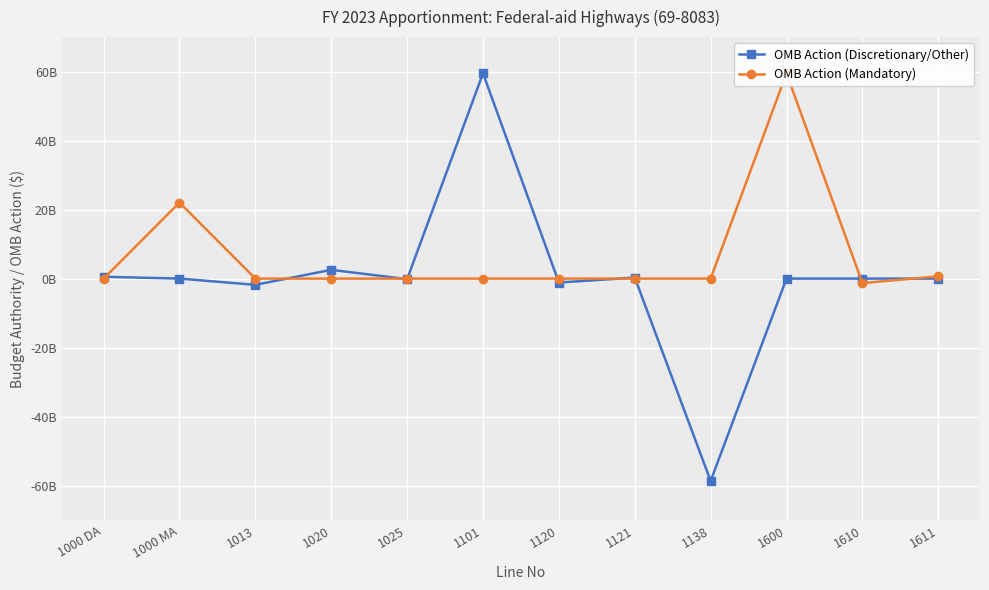

True or false: OMB Action (Mandatory) and OMB Action (Discretionary/Other) cross at least once.

True